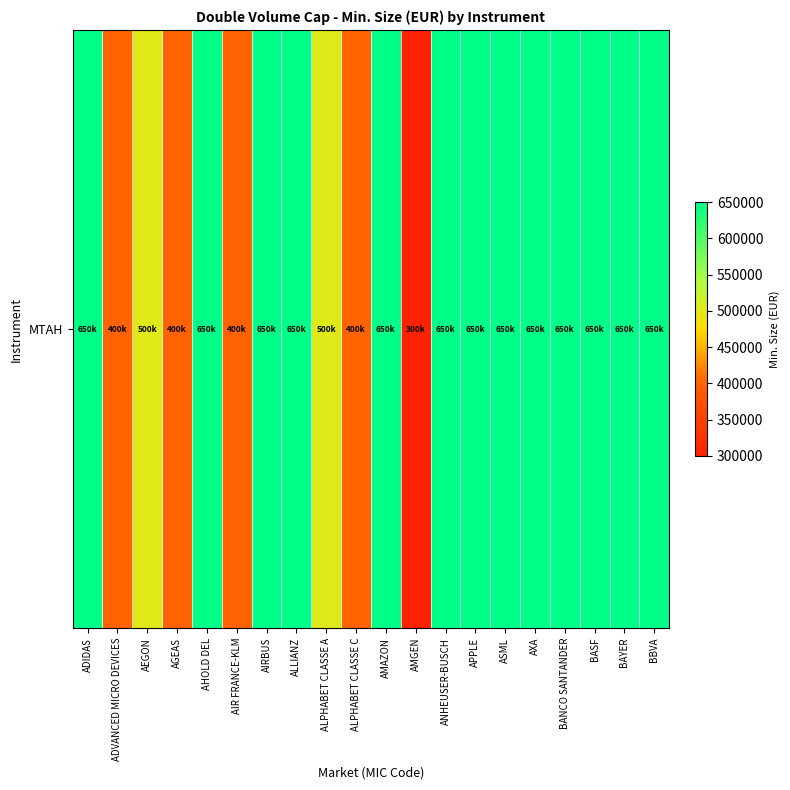

List the labels in order of value, smallest first.

AMGEN, ADVANCED MICRO DEVICES, AGEAS, AIR FRANCE-KLM, ALPHABET CLASSE C, AEGON, ALPHABET CLASSE A, ADIDAS, AHOLD DEL, AIRBUS, ALLIANZ, AMAZON, ANHEUSER-BUSCH, APPLE, ASML, AXA, BANCO SANTANDER, BASF, BAYER, BBVA